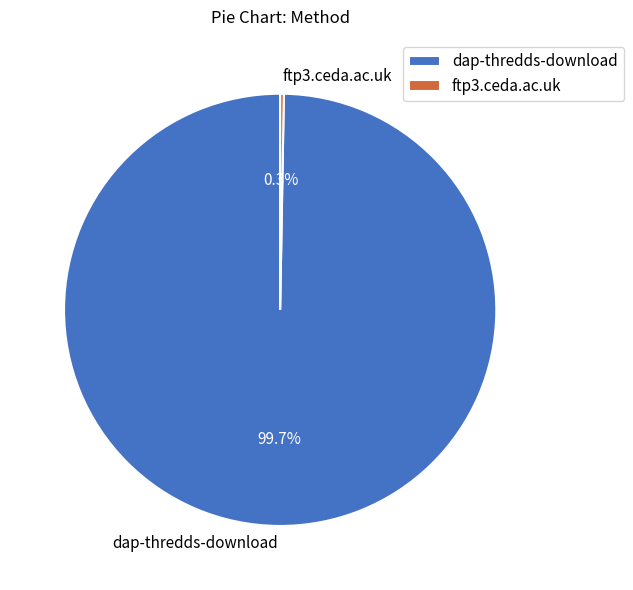

What is the largest slice in the pie chart?

dap-thredds-download